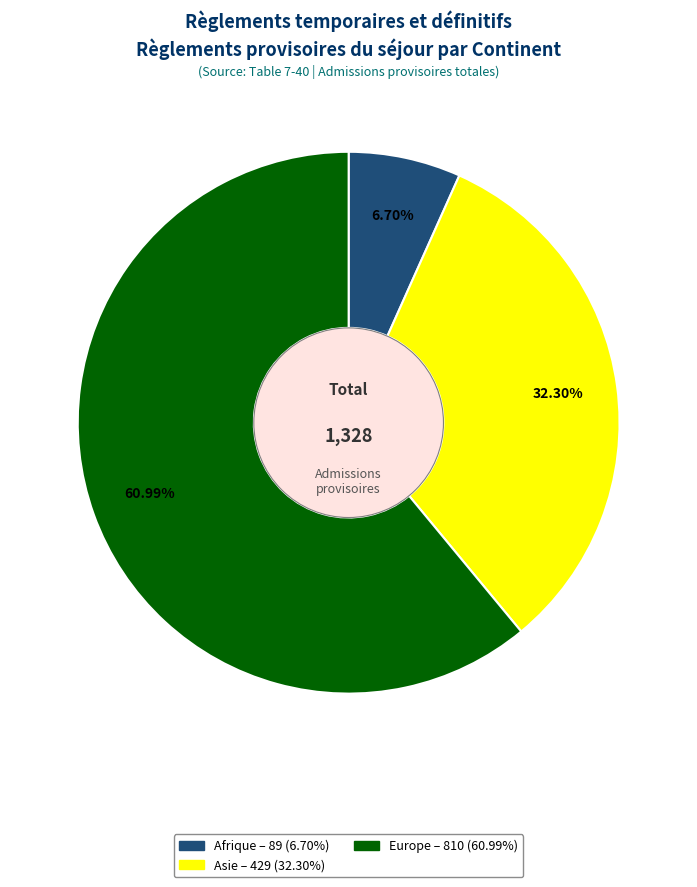

Is there any slice that represents more than half of the pie?

Yes